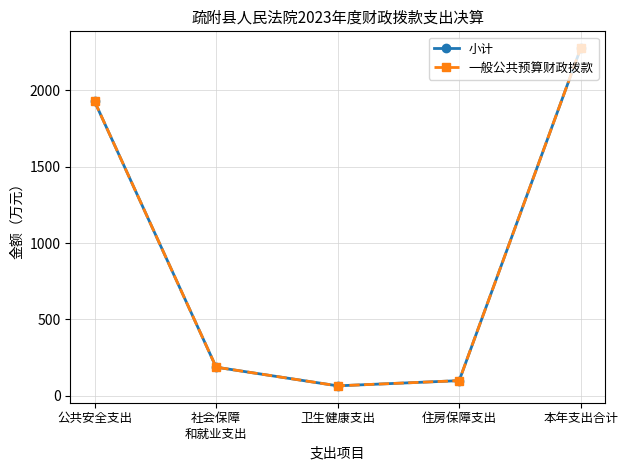

What is the greatest value displayed?

2276.9